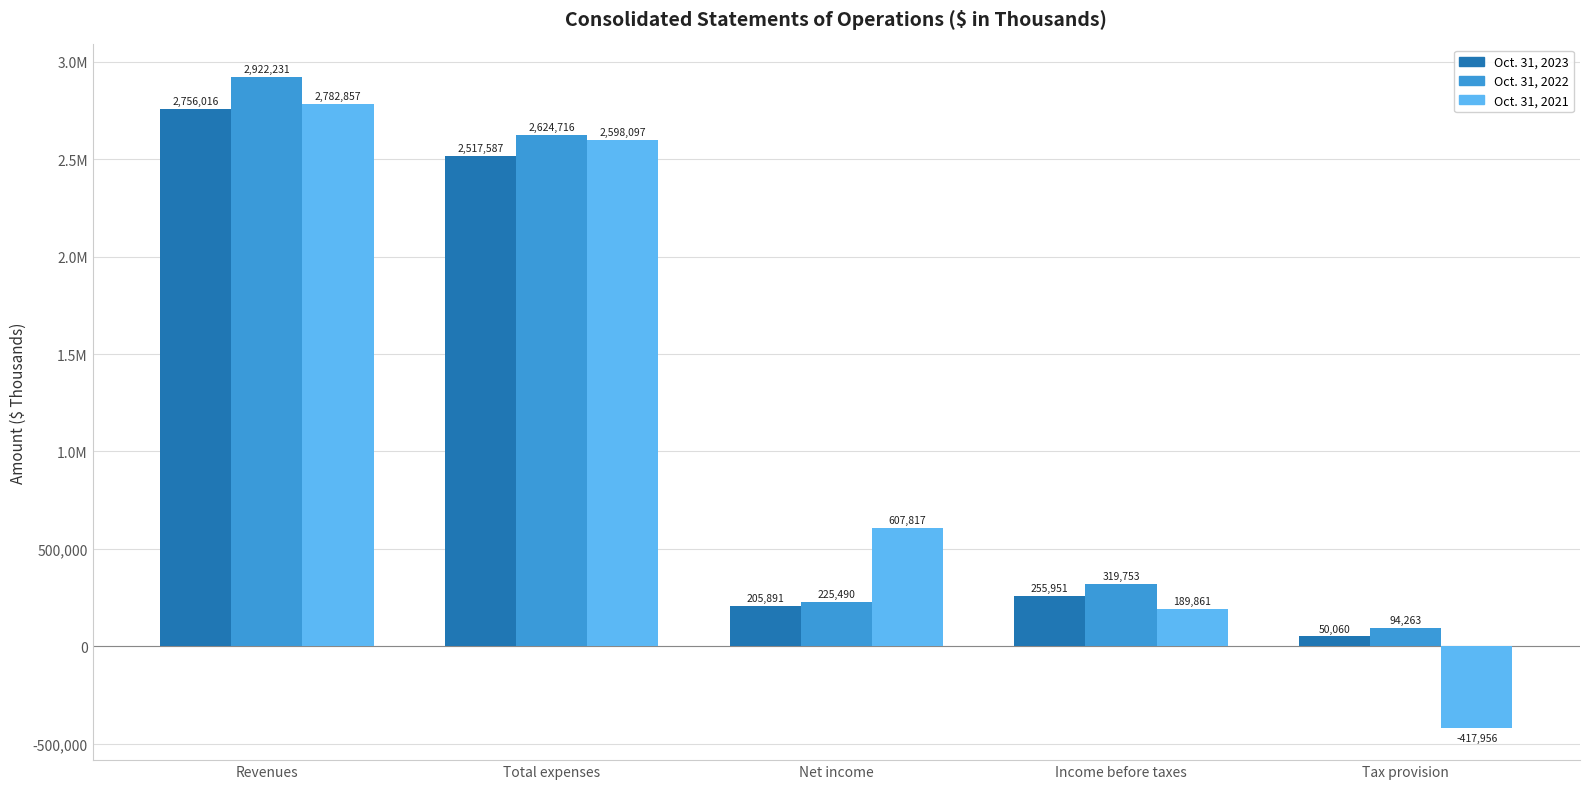

Between Revenues and Net income, which series saw the biggest shift?

Oct. 31, 2022